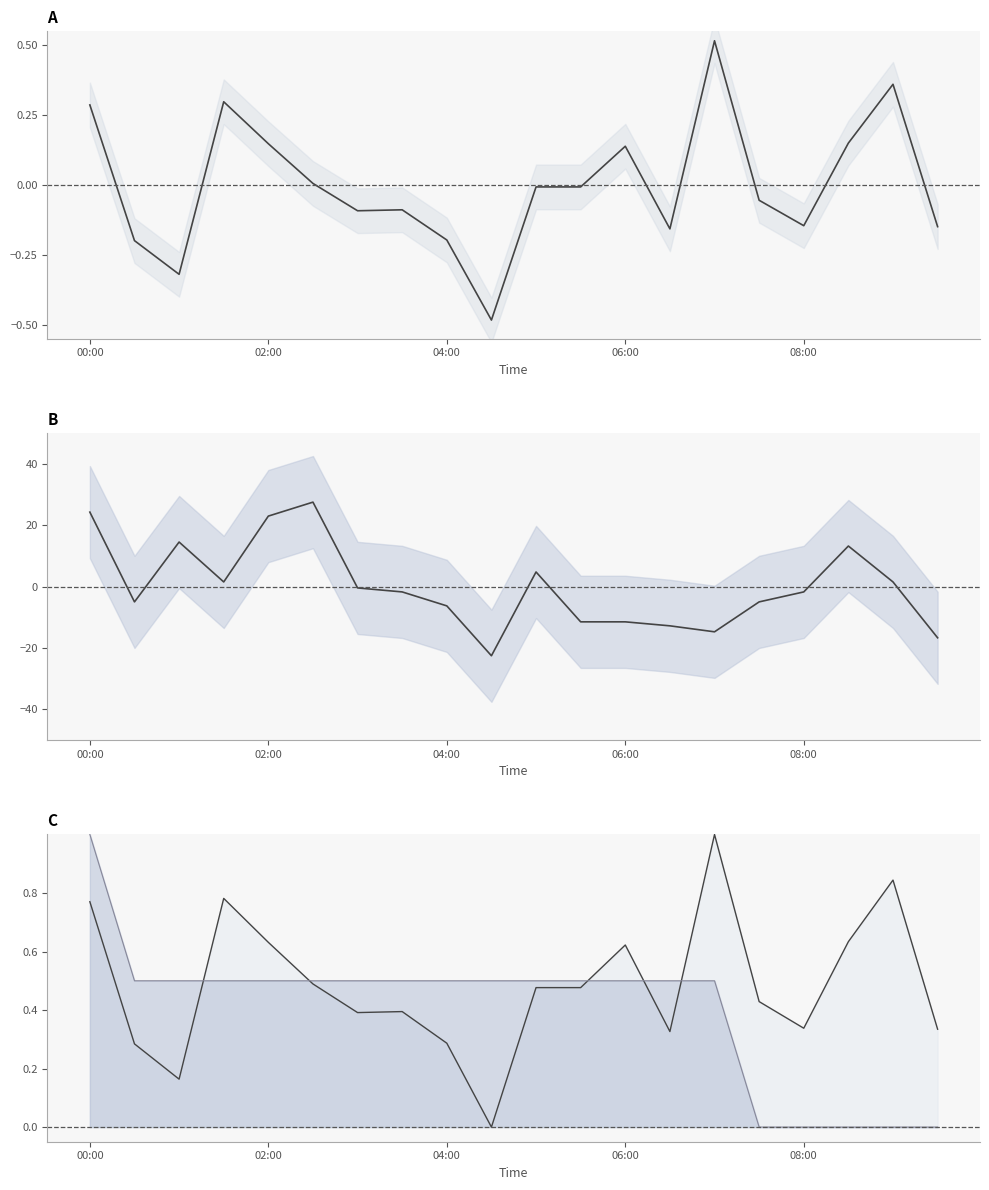

Reading left to right, extract all data points from this chart.

SDS_P1: 0.3	-0.2	-0.3	0.3	0.1	0.0	-0.1	-0.1	-0.2	-0.5	-0.0	-0.0	0.1	-0.2	0.5	-0.1	-0.1	0.1	0.4	-0.1
SDS_P2: 24.2	-5.0	14.5	1.5	22.9	27.5	-0.5	-1.8	-6.3	-22.5	4.7	-11.5	-11.5	-12.8	-14.7	-5.0	-1.8	13.2	1.5	-16.7
SDS_P1 line: 0.8	0.3	0.2	0.8	0.6	0.5	0.4	0.4	0.3	0.0	0.5	0.5	0.6	0.3	1.0	0.4	0.3	0.6	0.8	0.3
Temp line: 1.0	0.5	0.5	0.5	0.5	0.5	0.5	0.5	0.5	0.5	0.5	0.5	0.5	0.5	0.5	0.0	0.0	0.0	0.0	0.0